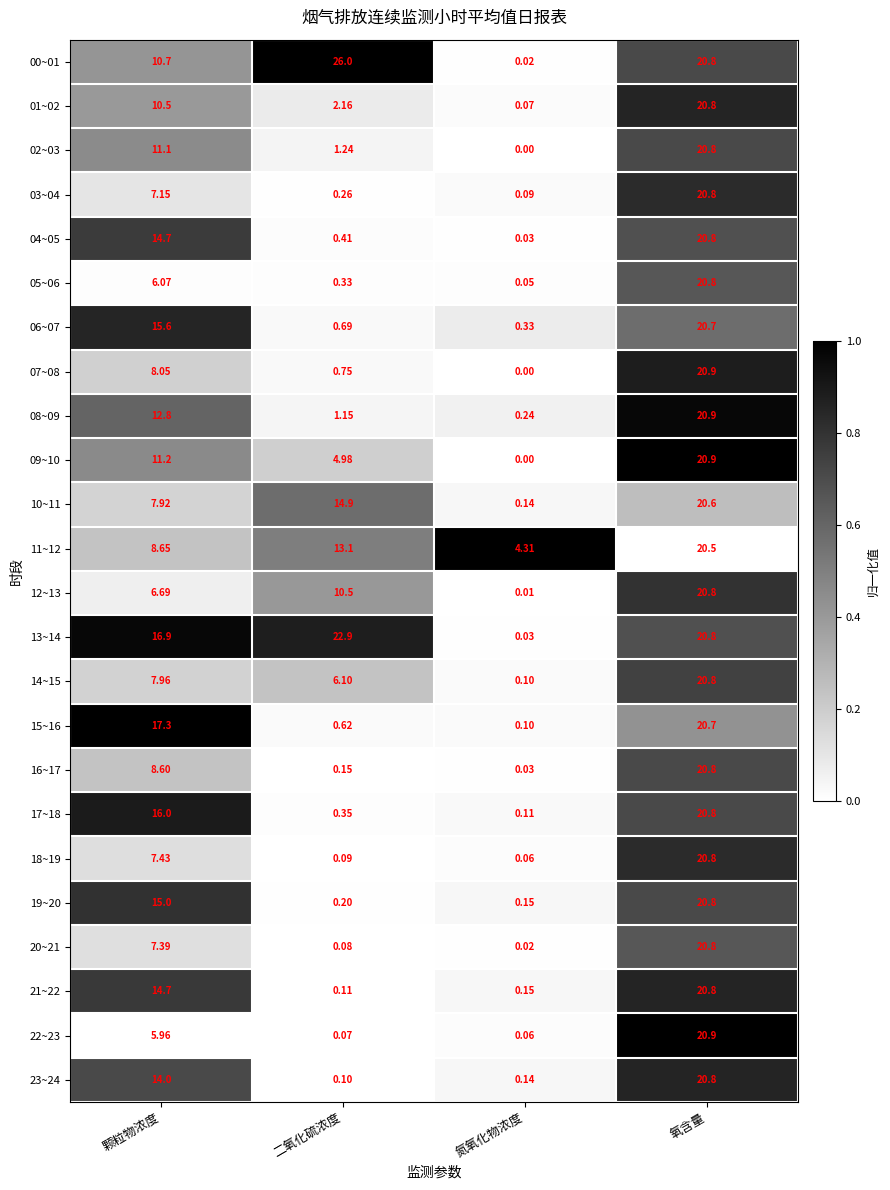

Is the value of 05~06 at 氮氧化物浓度 greater than the value of 15~16 at 二氧化硫浓度?

No